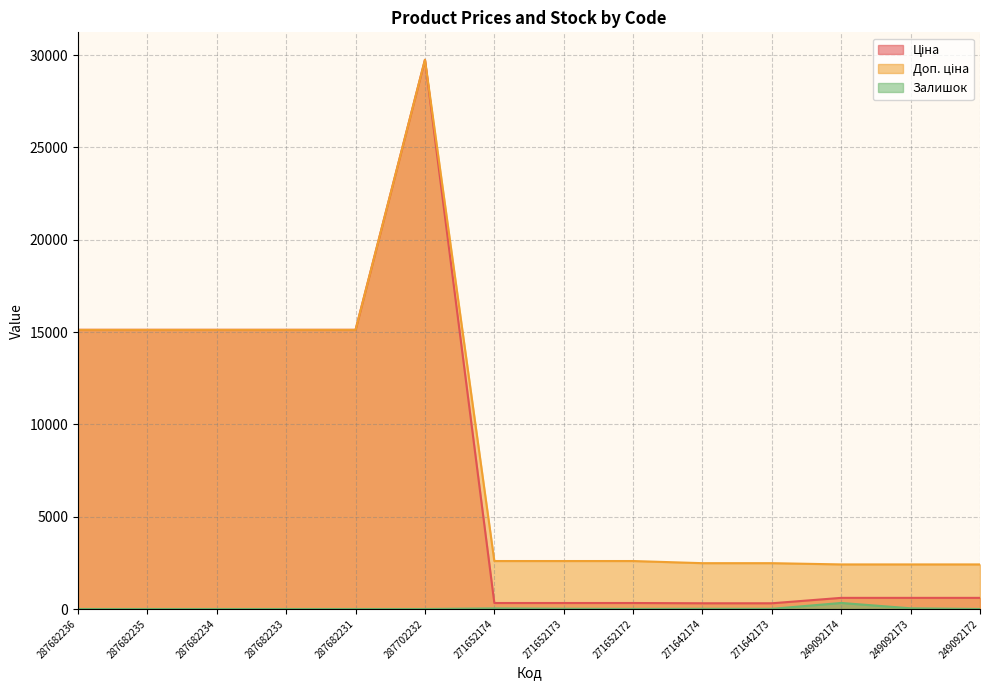

Reading left to right, extract all data points from this chart.

Ціна: 287682236=15120.0	287682235=15120.0	287682234=15120.0	287682233=15120.0	287682231=15120.0	287702232=29747.2	271652174=324.8	271652173=324.8	271652172=324.8	271642174=310.3	271642173=310.3	249092174=603.7	249092173=603.7	249092172=603.7
Доп. ціна: 287682236=15120.0	287682235=15120.0	287682234=15120.0	287682233=15120.0	287682231=15120.0	287702232=29747.2	271652174=2598.3	271652173=2598.3	271652172=2598.3	271642174=2482.4	271642173=2482.4	249092174=2414.8	249092173=2414.8	249092172=2414.8
Залишок: 287682236=0.0	287682235=0.0	287682234=0.0	287682233=0.0	287682231=0.0	287702232=0.0	271652174=34.0	271652173=15.0	271652172=4.0	271642174=11.0	271642173=10.0	249092174=328.0	249092173=38.0	249092172=0.0